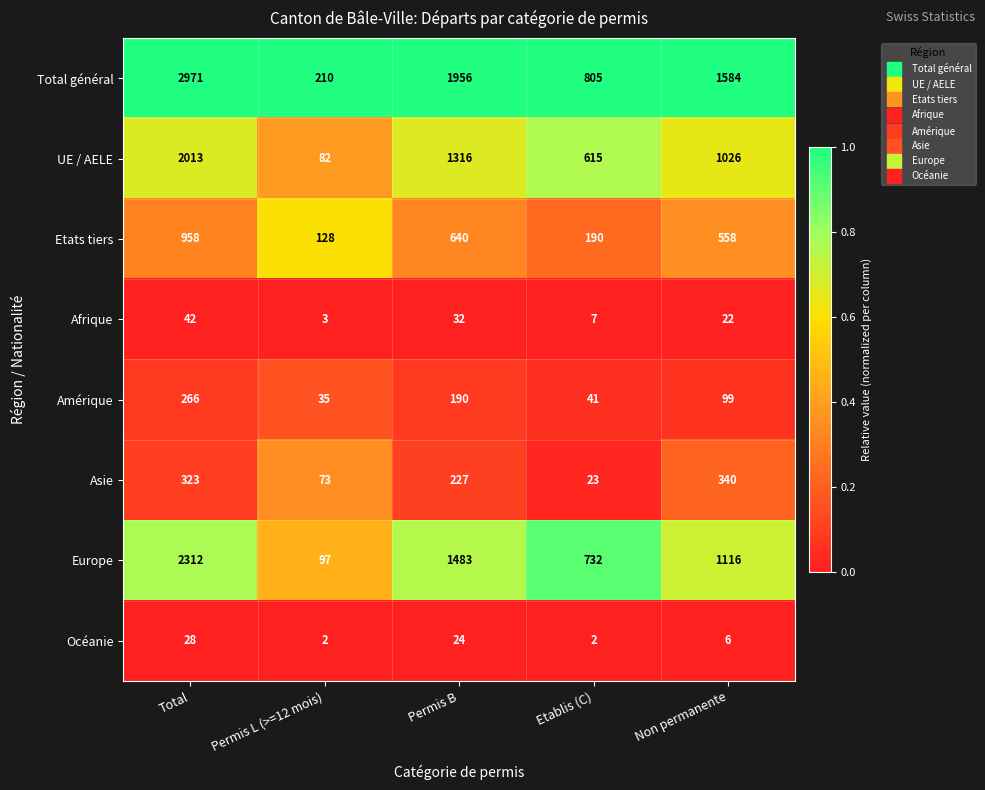

What is the sum of all UE / AELE values?

5052